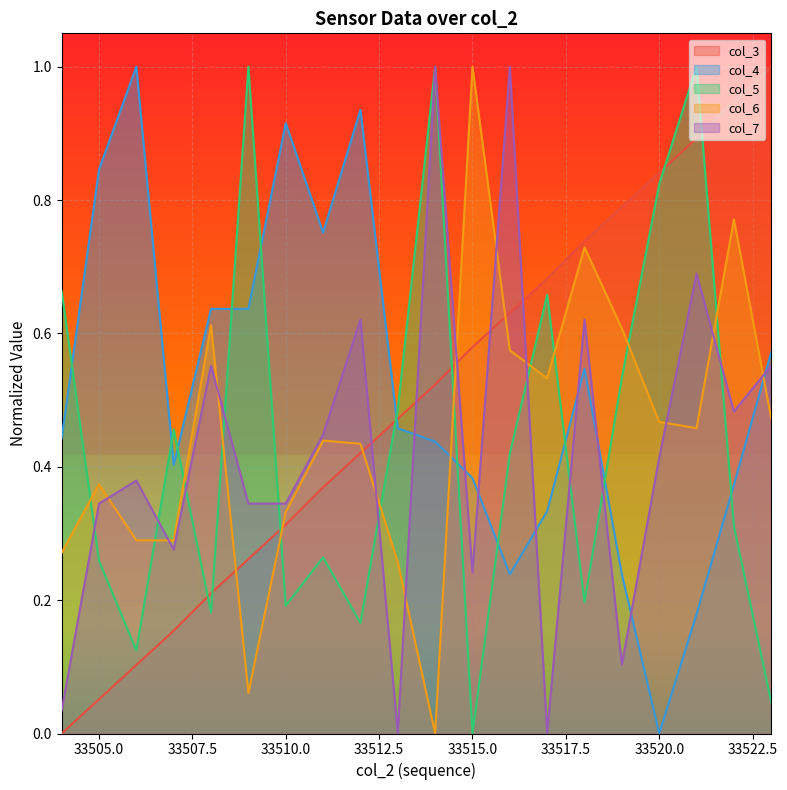

How many interior local valleys does the col_4 series have?

4